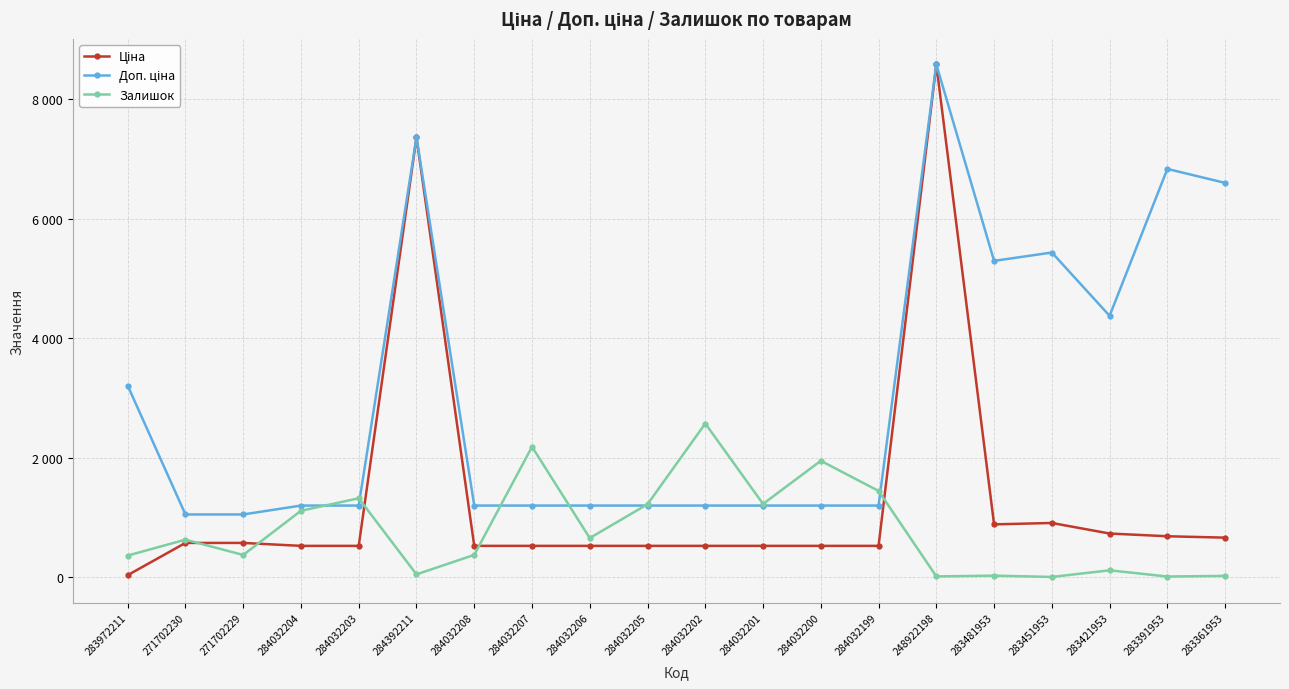

Is this an area chart (filled region under the line)?

No